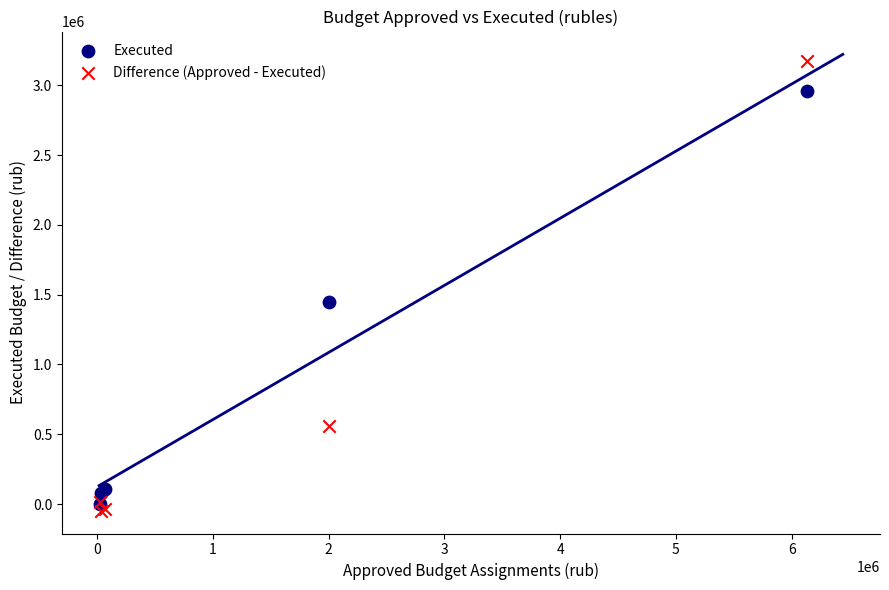

In the Difference (Approved - Executed) series, what Y value is closest to 1564035?

562016.5